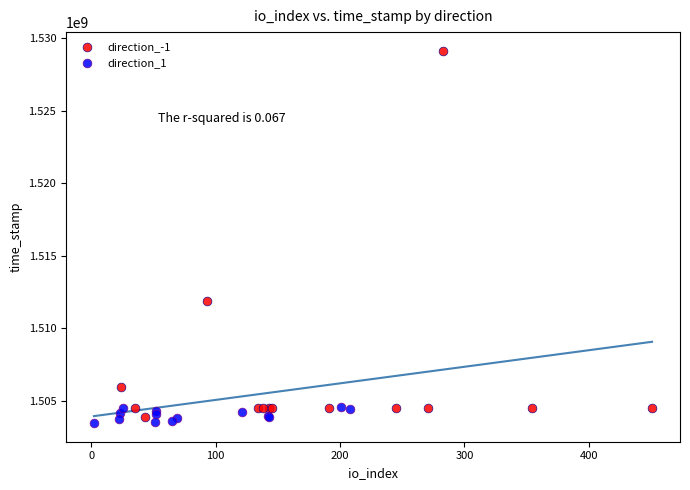

Which series has the widest spread of Y values?

direction_-1